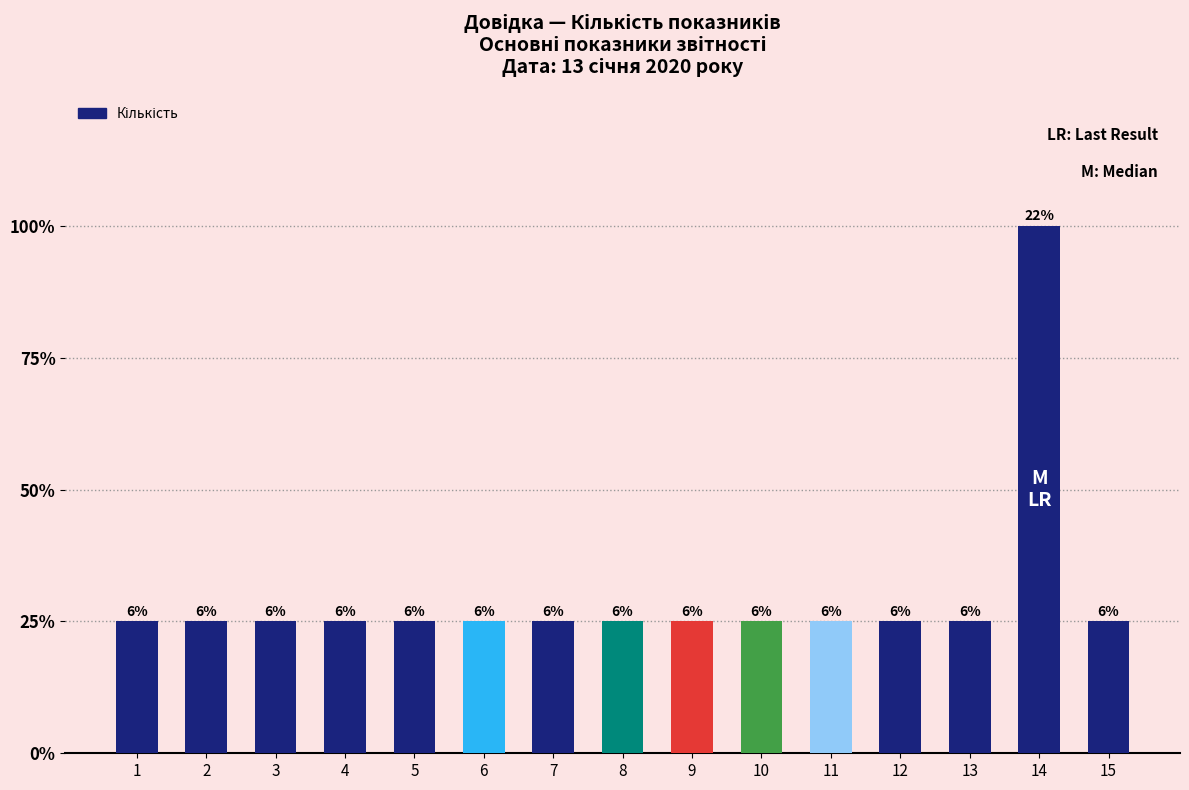

Between 14 and 10, which is larger?

14